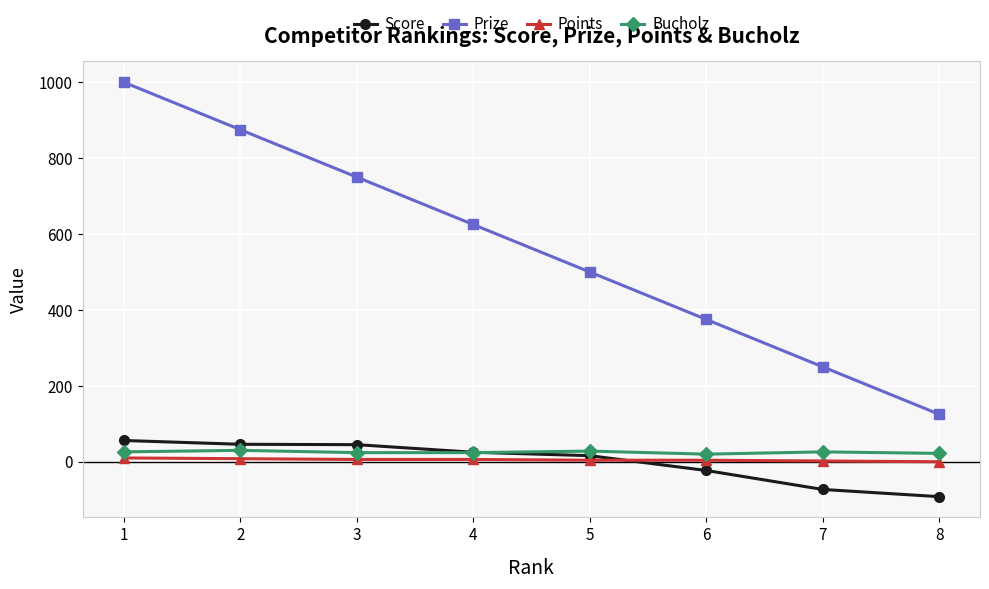

List the series in order of their peak value, highest first.

Prize, Score, Bucholz, Points